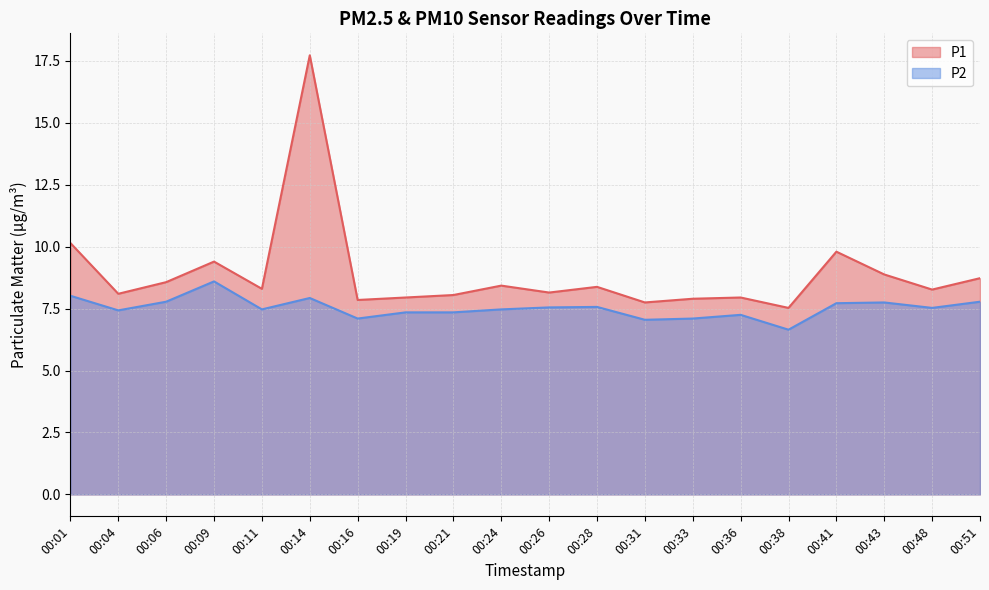

Between 00:06 and 00:43, which series saw the biggest shift?

P1